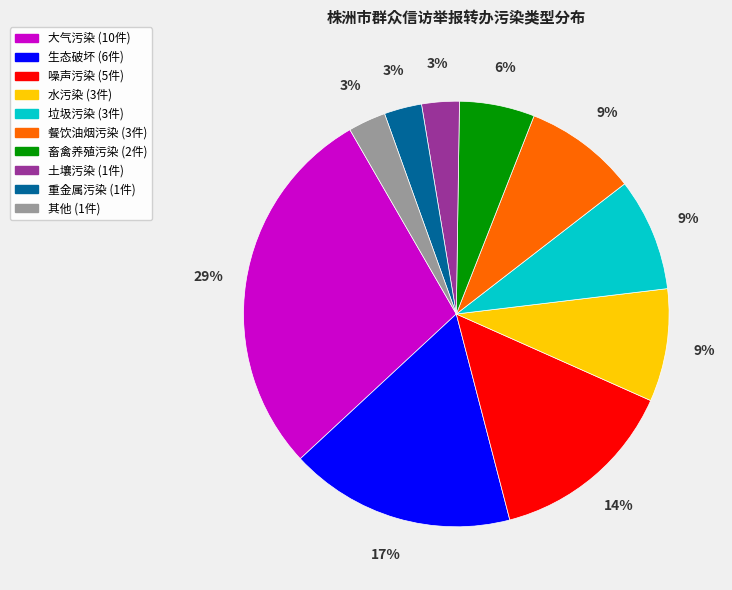

What is the largest slice in the pie chart?

大气污染